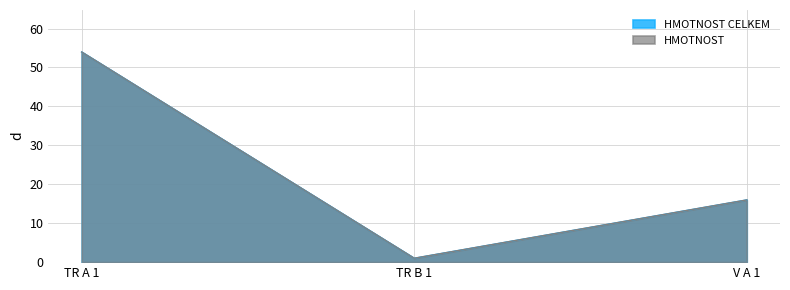

What is the value of the HMOTNOST point at the 1st from the left?

54.0